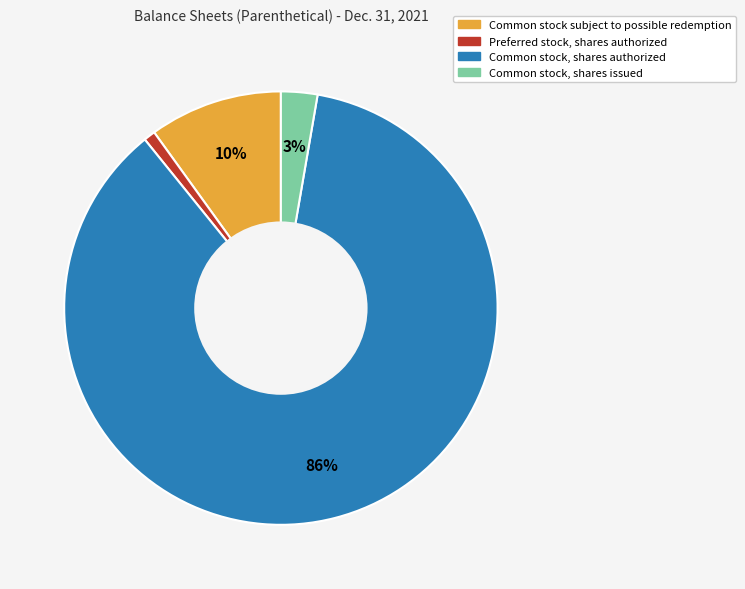

To the nearest percent, what percentage of the pie is Common stock, shares authorized?

86%